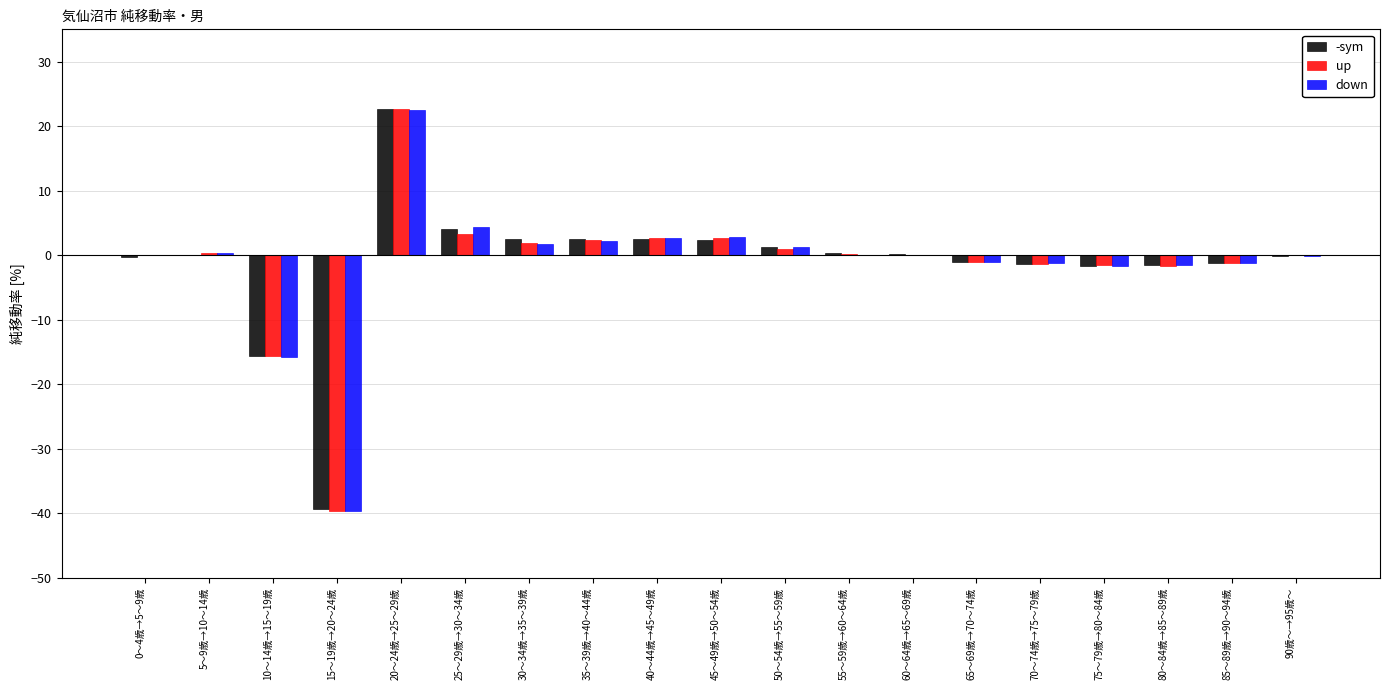

Is it true that -sym equals -1.3 at 70～74歳→75～79歳?

True